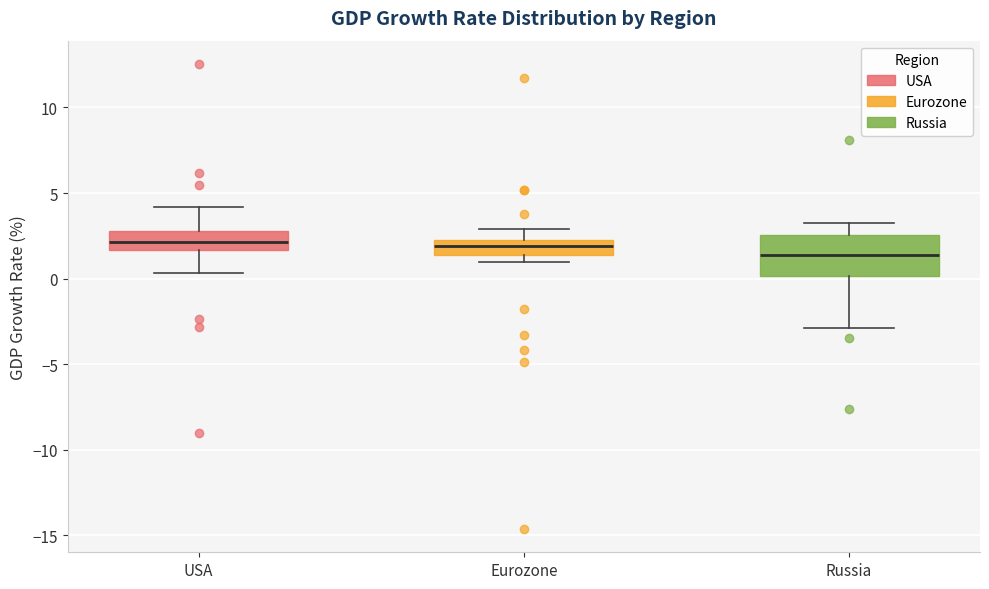

Reading left to right, transcribe this box plot: for each box, give where its median line is, the range the box spans, and where its two whiskers end, as read against the y-axis. The values are not printed on the chart, so give them approximately, as read against the axis.

USA: median 2.0, box 1.5 to 3.0, whiskers 0.5 to 4.0
Eurozone: median 2.0, box 1.5 to 2.5, whiskers 1.0 to 3.0
Russia: median 1.5, box 0.0 to 2.5, whiskers -3.0 to 3.0